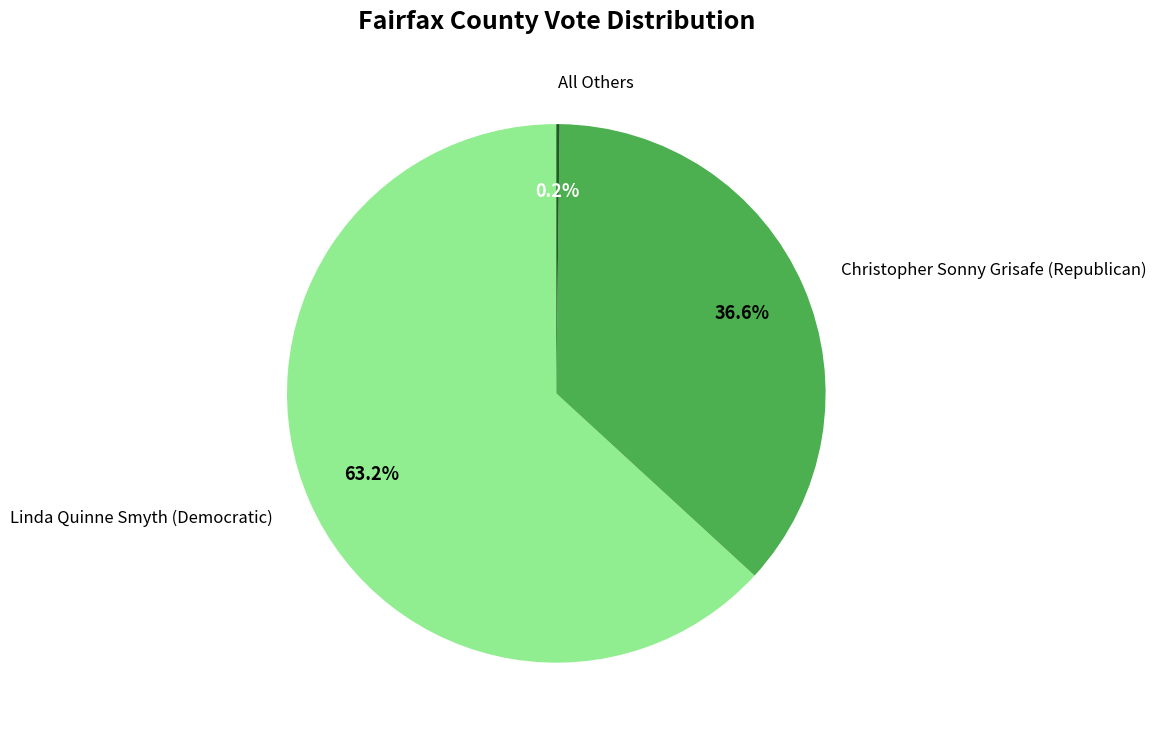

Does Christopher Sonny Grisafe (Republican) account for over 50% of the chart?

No